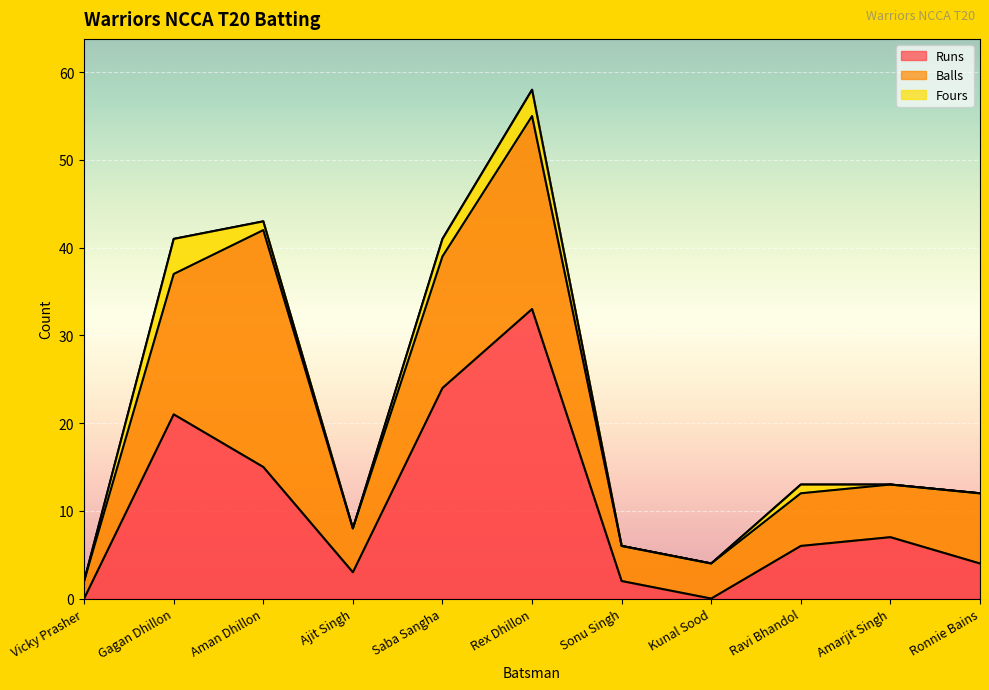

The Balls series shows 8 at Amarjit Singh. True or false?

False